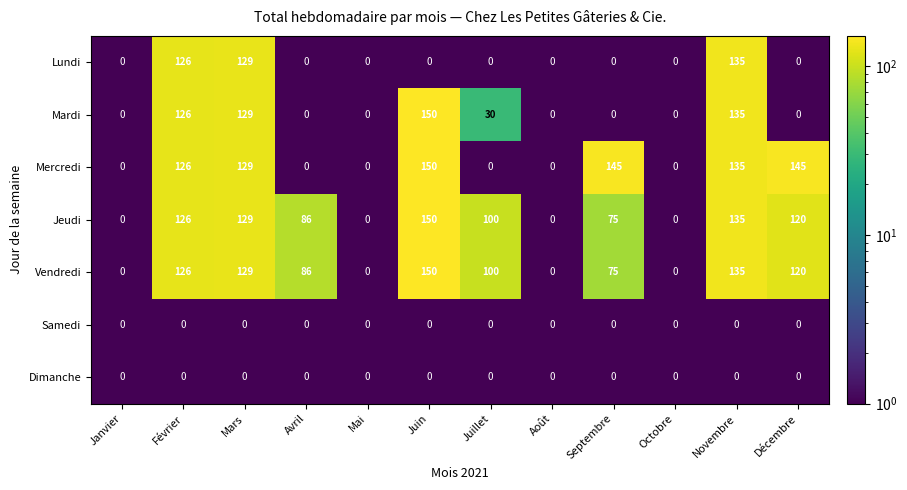

At which category is the sum across all series the highest?

Novembre